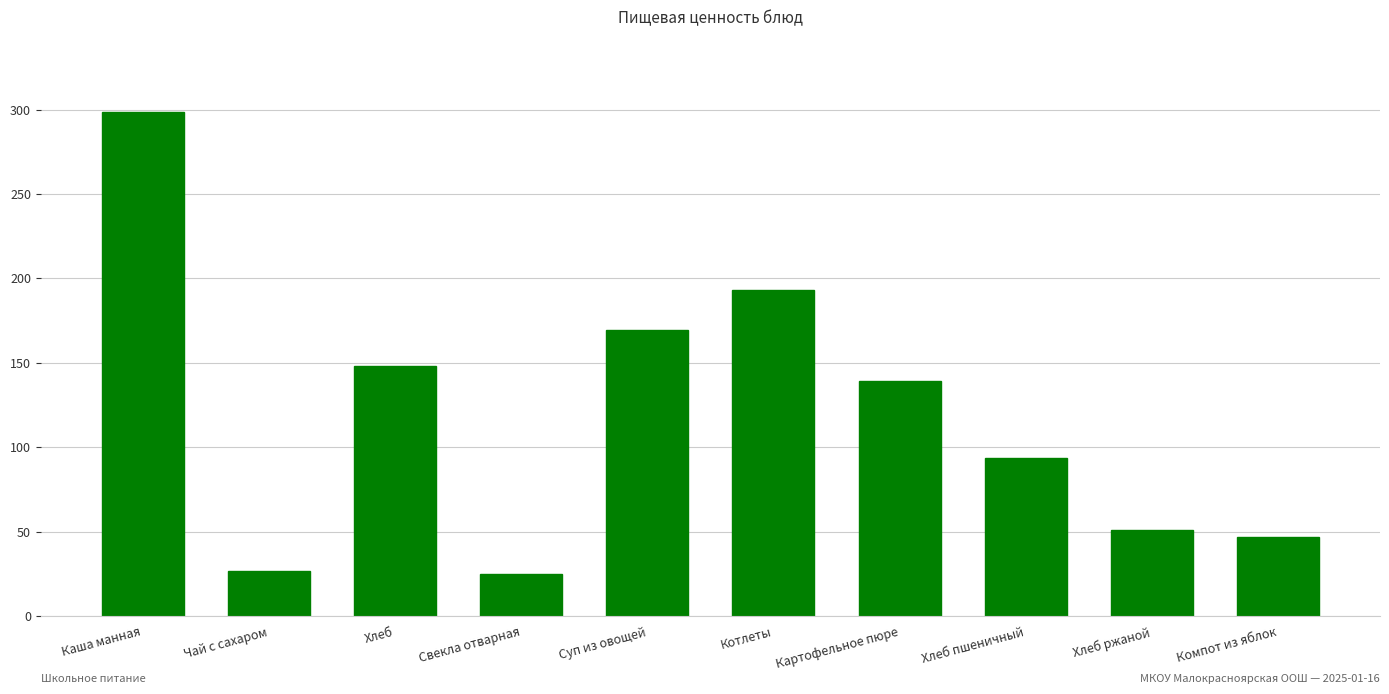

What is the minimum value shown in the chart?

25.2